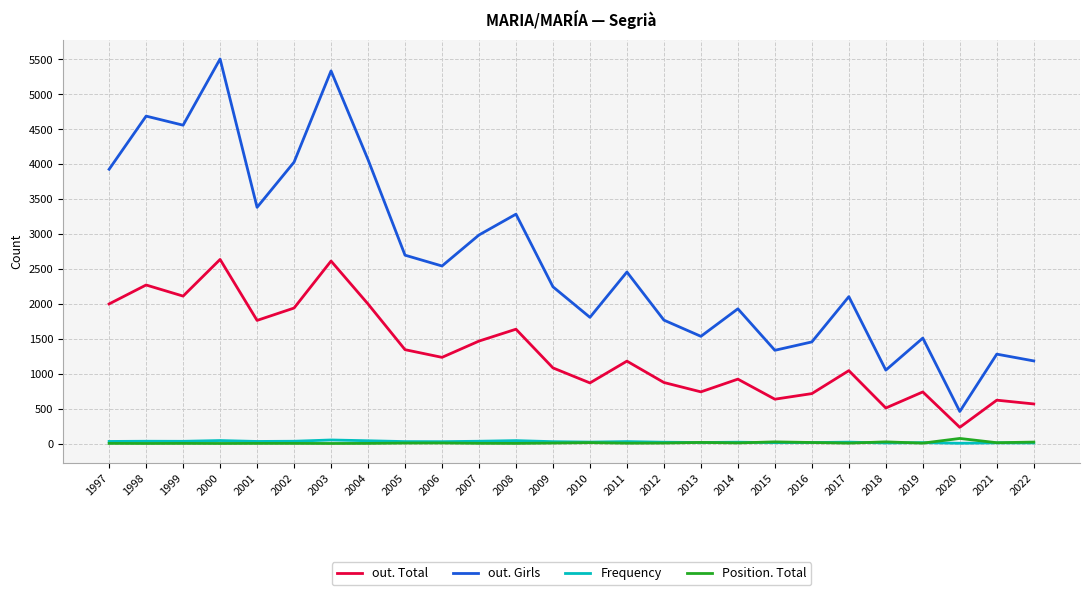

What is the lowest value of the out. Girls series?

459